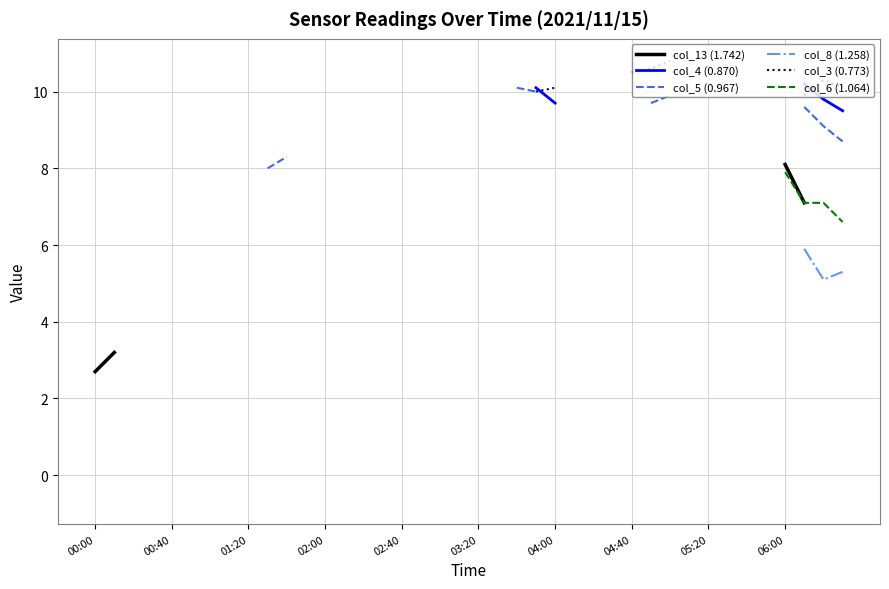

At which category is the sum across all series the highest?

37